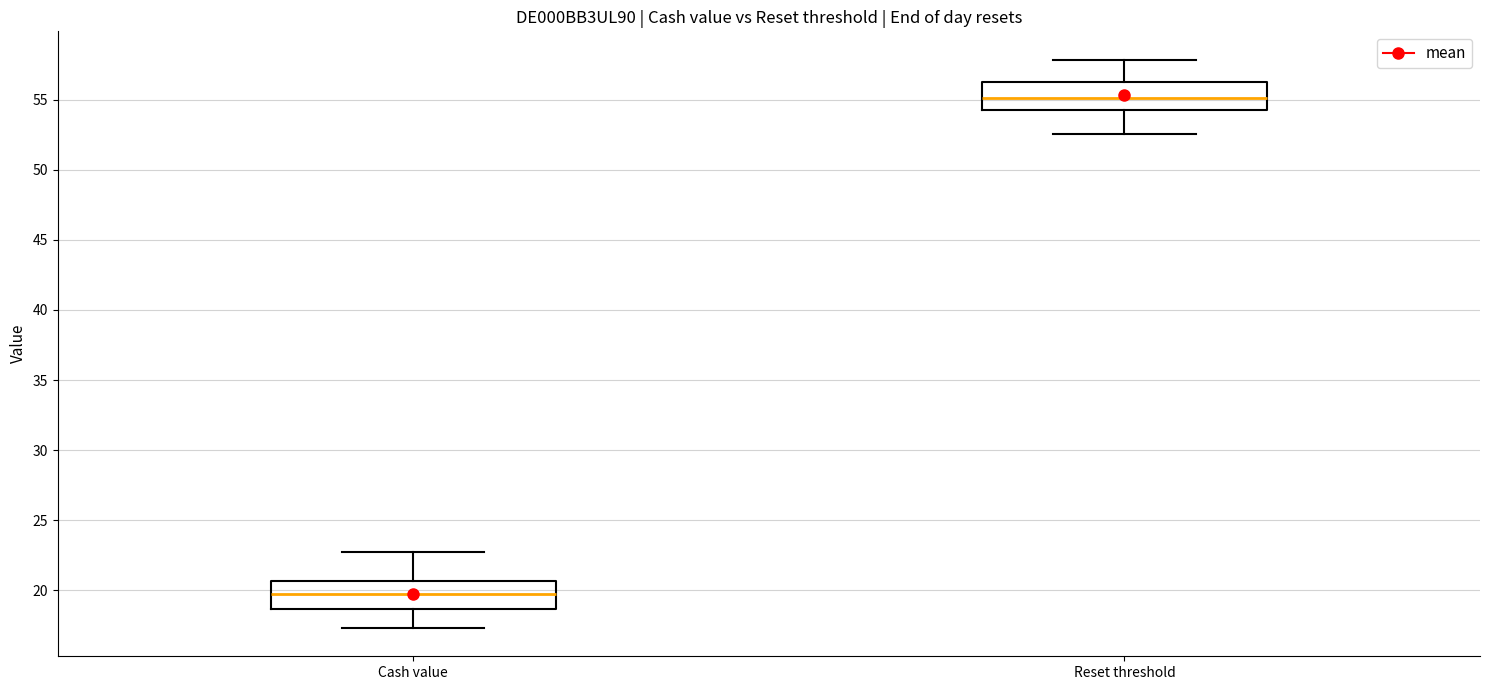

Reading left to right, transcribe this box plot: for each box, give where its median line is, the range the box spans, and where its two whiskers end, as read against the y-axis. The values are not printed on the chart, so give them approximately, as read against the axis.

Cash value: median 20.0, box 18.5 to 20.5, whiskers 17.5 to 22.5
Reset threshold: median 55.0, box 54.5 to 56.5, whiskers 52.5 to 58.0